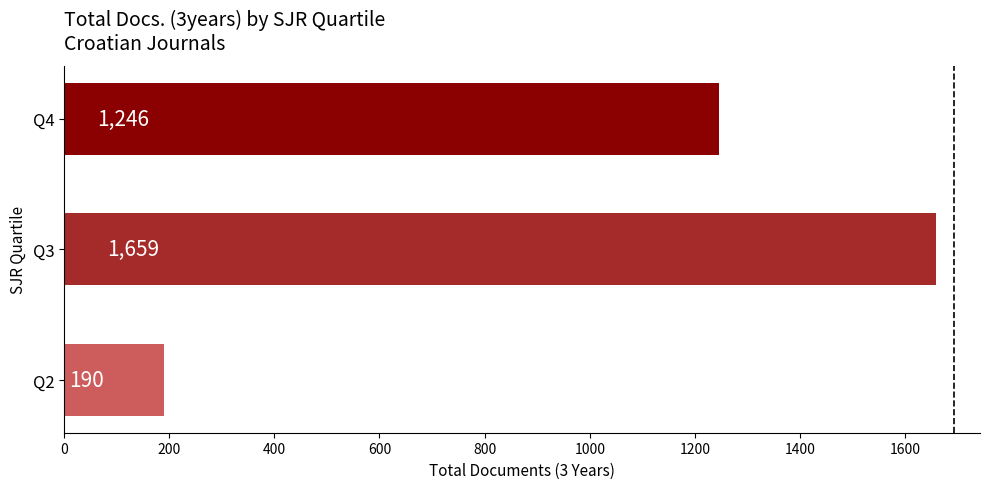

What is the change in value from Q3 to Q4?

-413